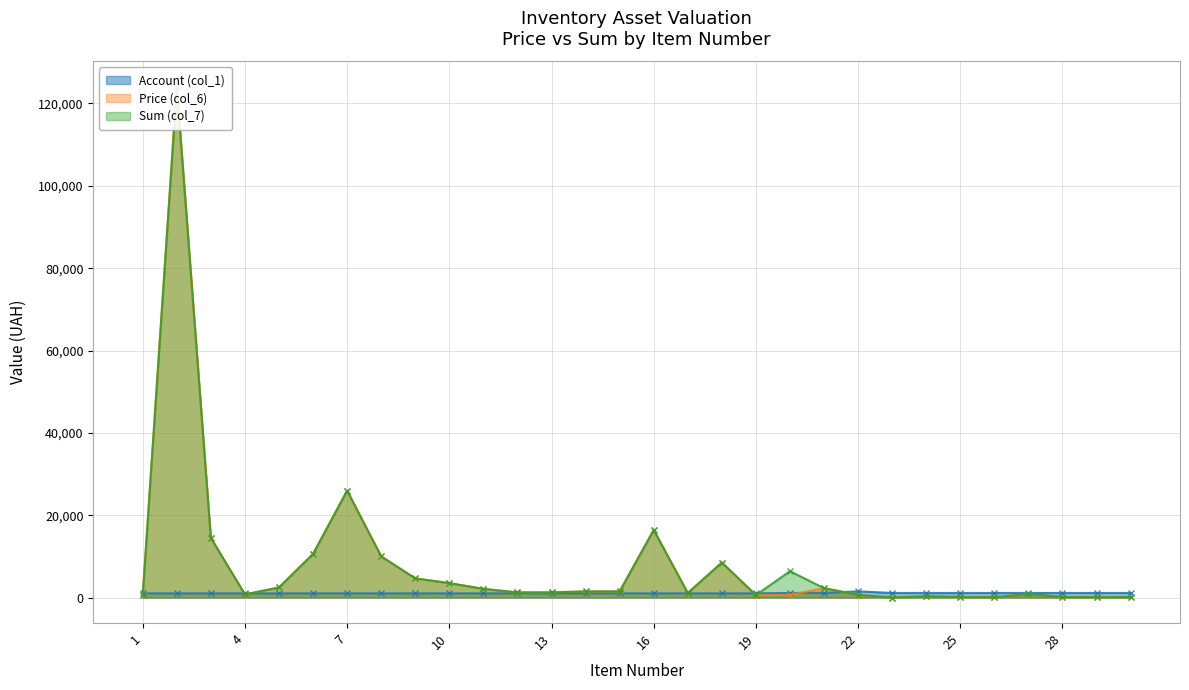

At how many categories does at least one series exceed 107096?

1